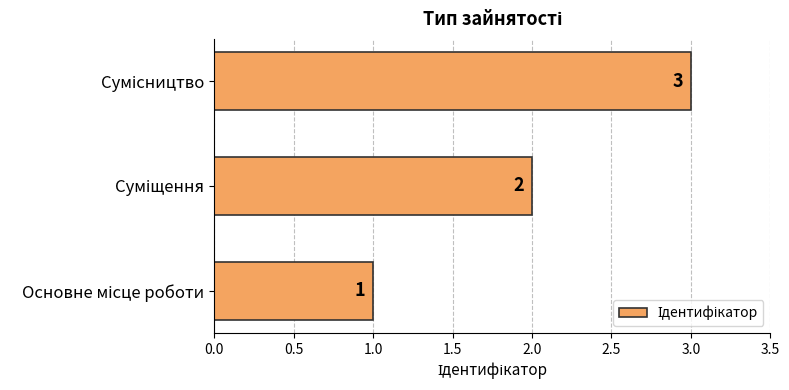

What is the greatest value displayed?

3